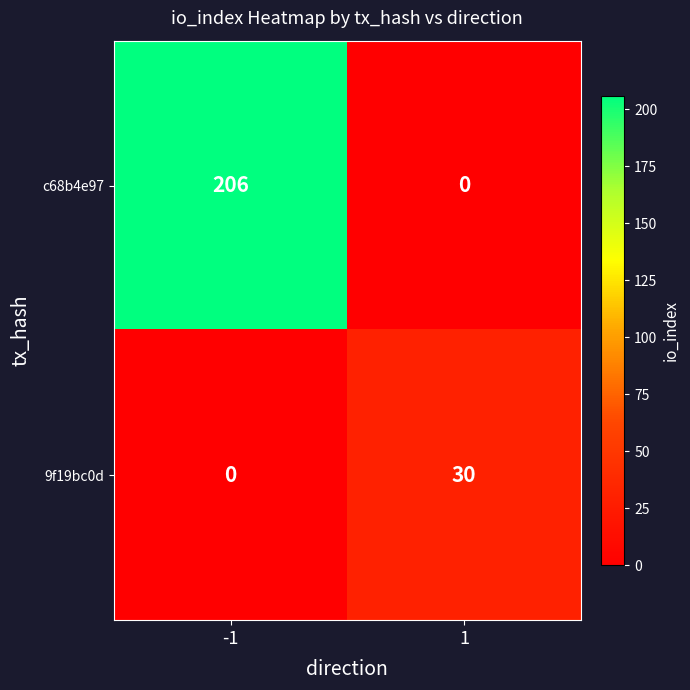

Count the number of data series in this chart.

2